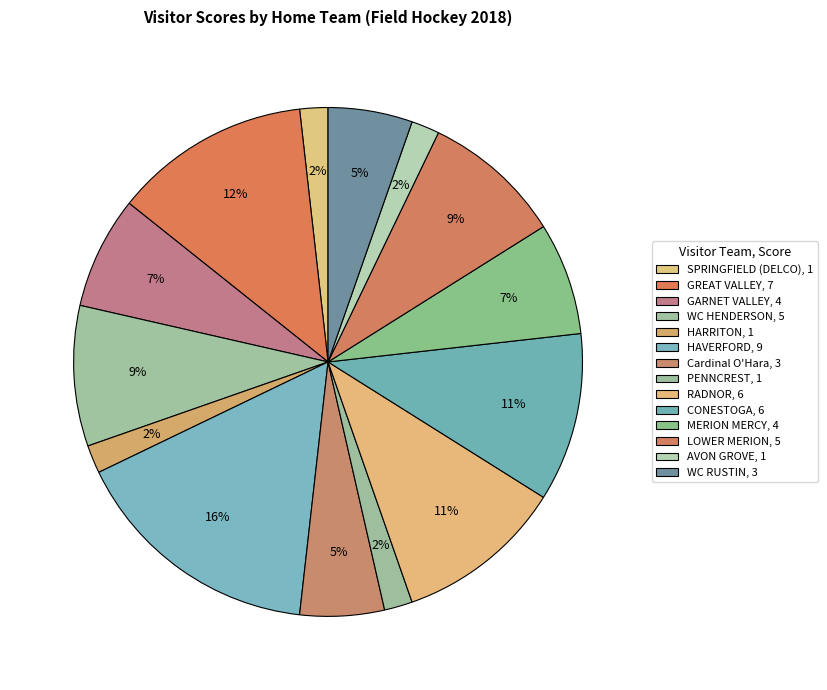

Is there any slice that represents more than half of the pie?

No